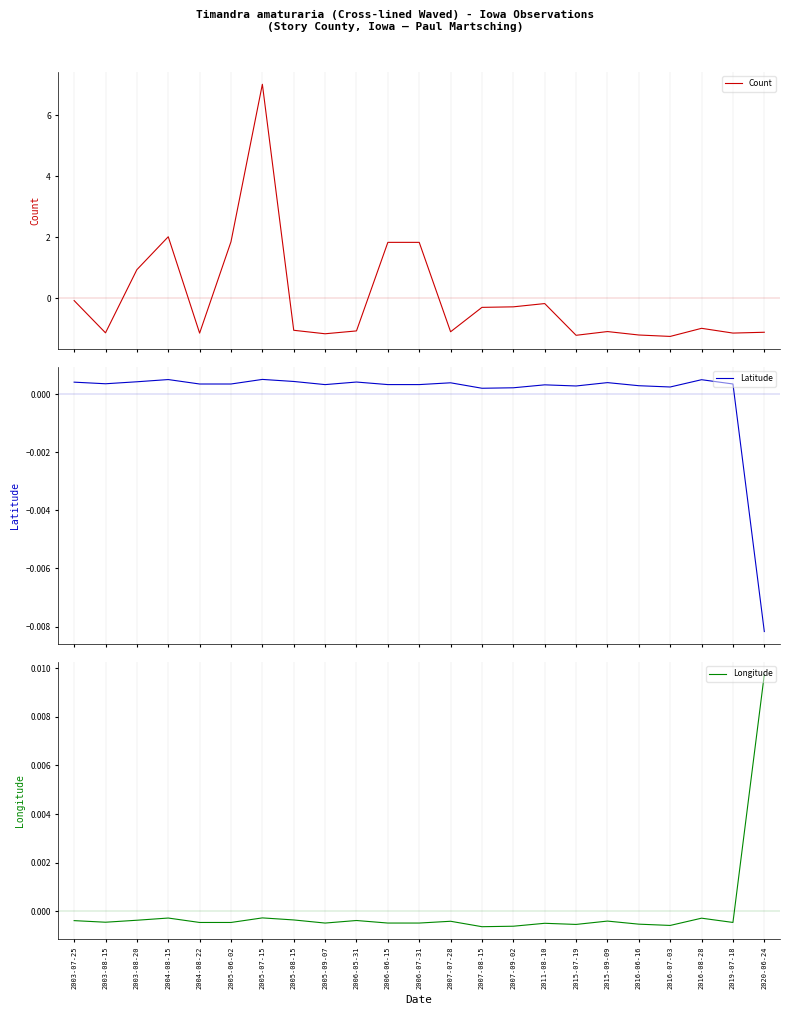

What is the label of the 22nd point from the left?

2019-07-18